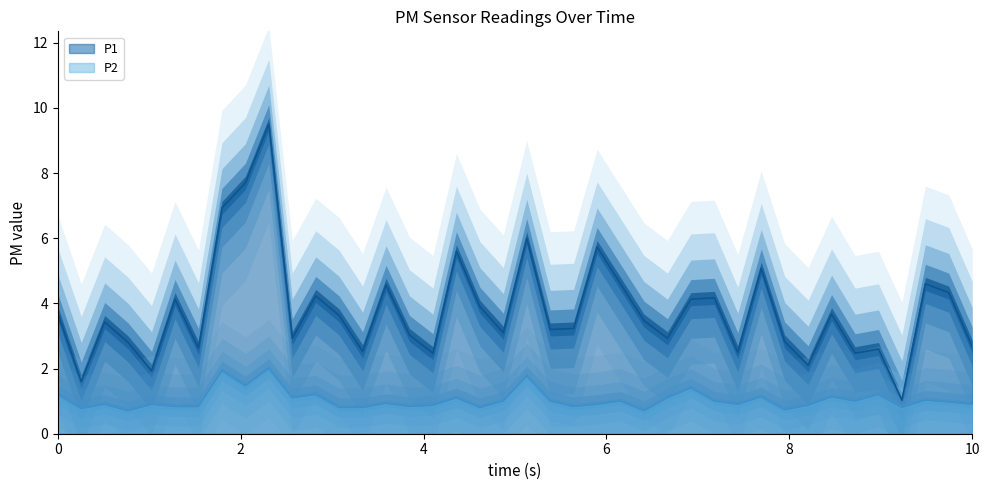

What is the highest value of the P1 series?

9.5